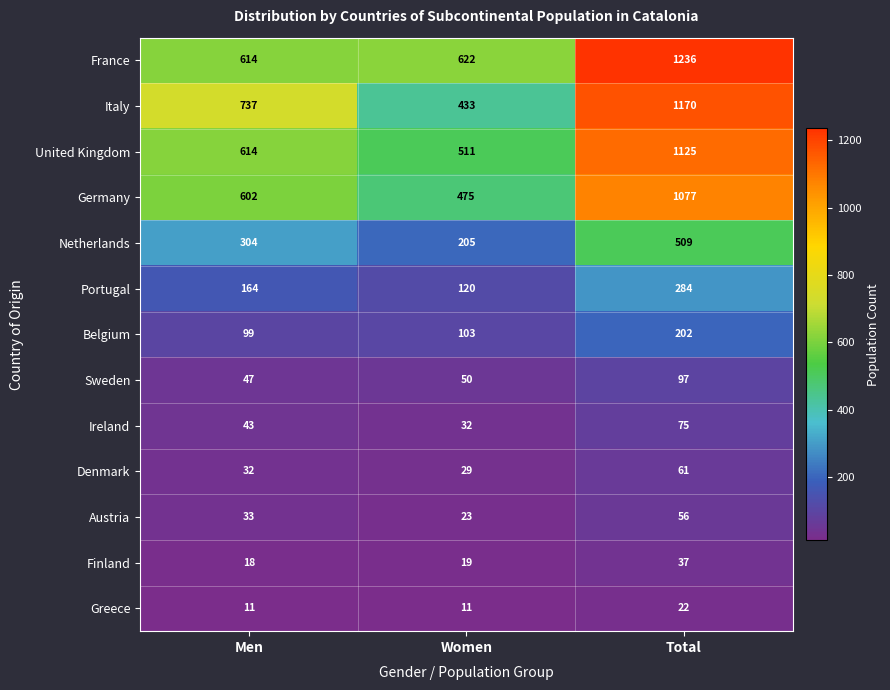

What is the minimum value shown in the chart?

11